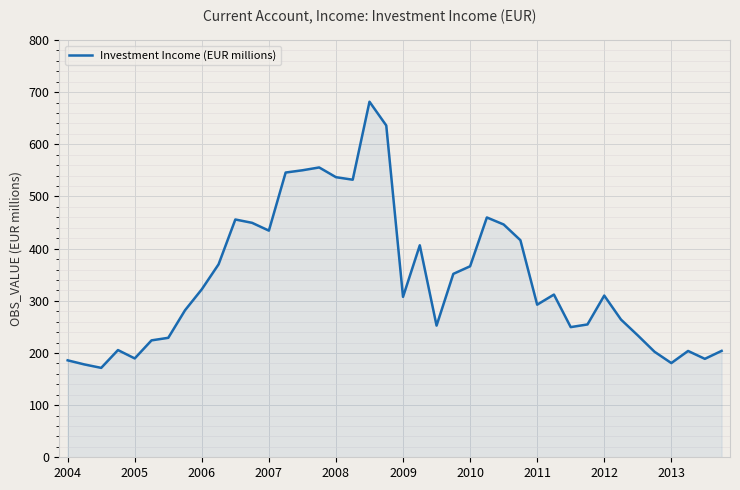

What is the difference between the maximum and minimum values?

510.2